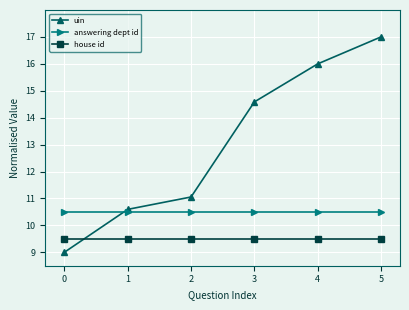

Does the chart have visible grid lines?

Yes